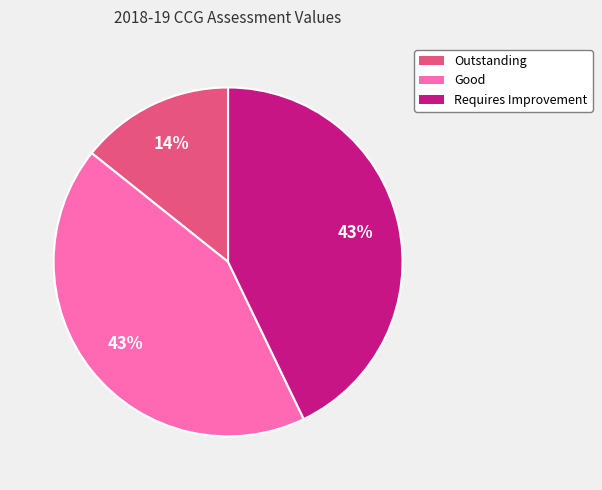

To the nearest percent, what is the average slice percentage?

33%